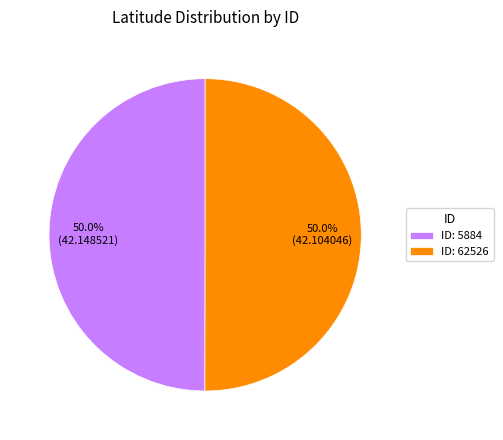

Is the sum of ID: 62526 and ID: 5884 greater than half?

Yes